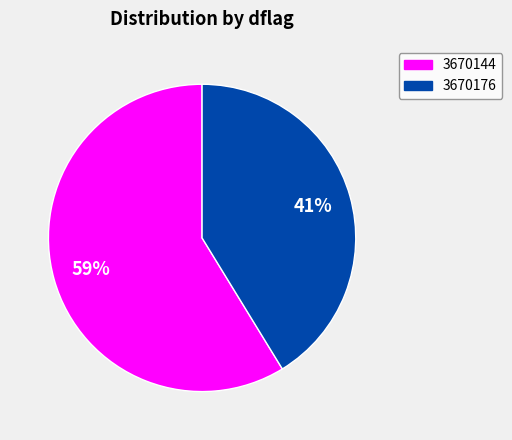

The 3670176 slice represents 41% of the pie. True or false?

True